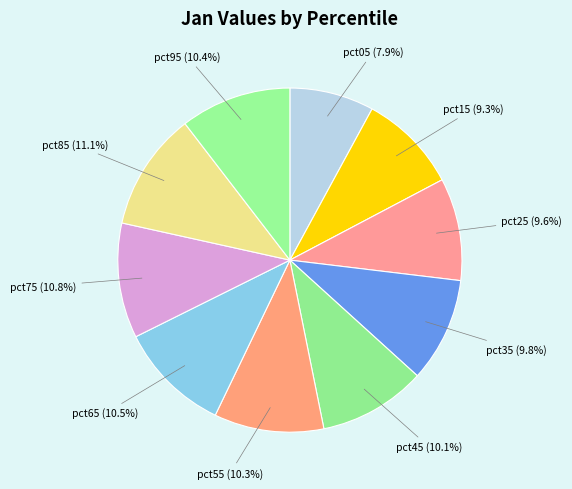

Between pct95 and pct25, which is larger?

pct95